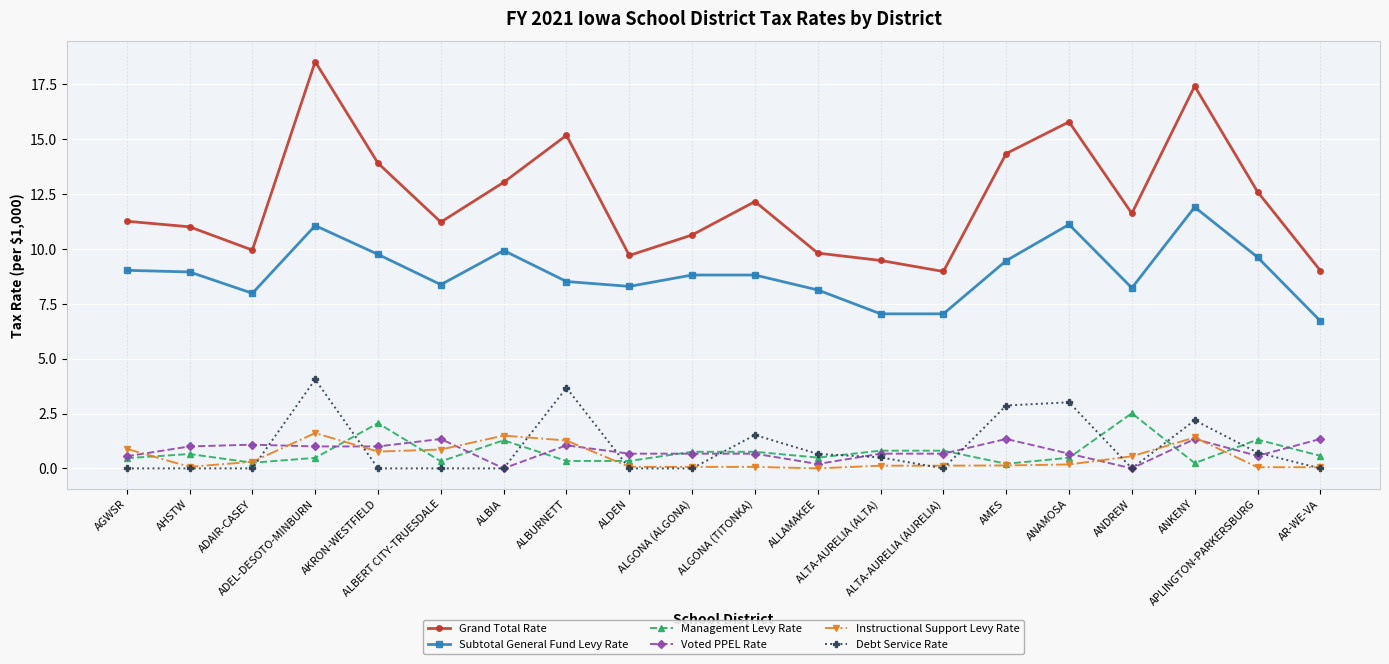

Which series has the largest range (max minus min)?

Grand Total Rate